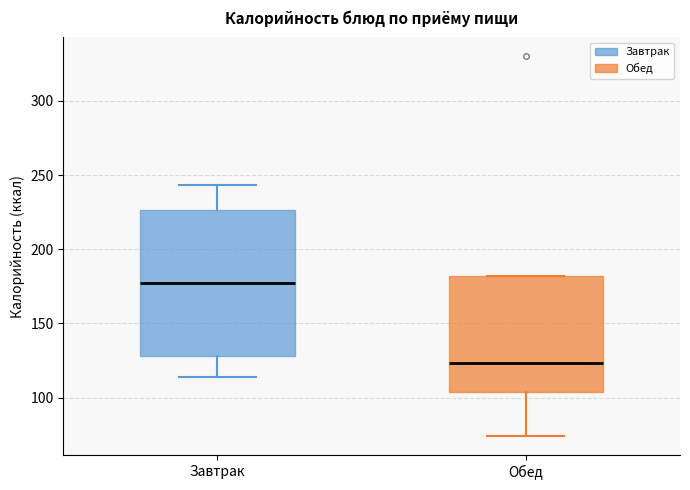

Which box has the highest median line?

Завтрак